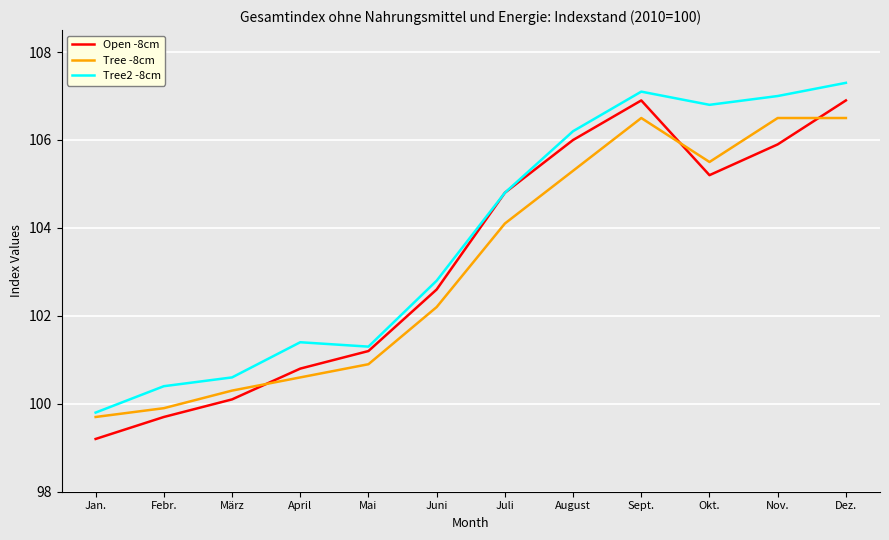

The Tree2 -8cm series shows 101.3 at Mai. True or false?

True